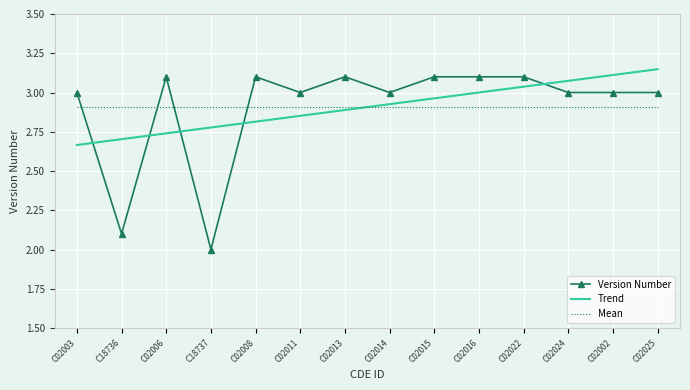

How many points are higher than both their immediate neighbors (excluding endpoints)?

3